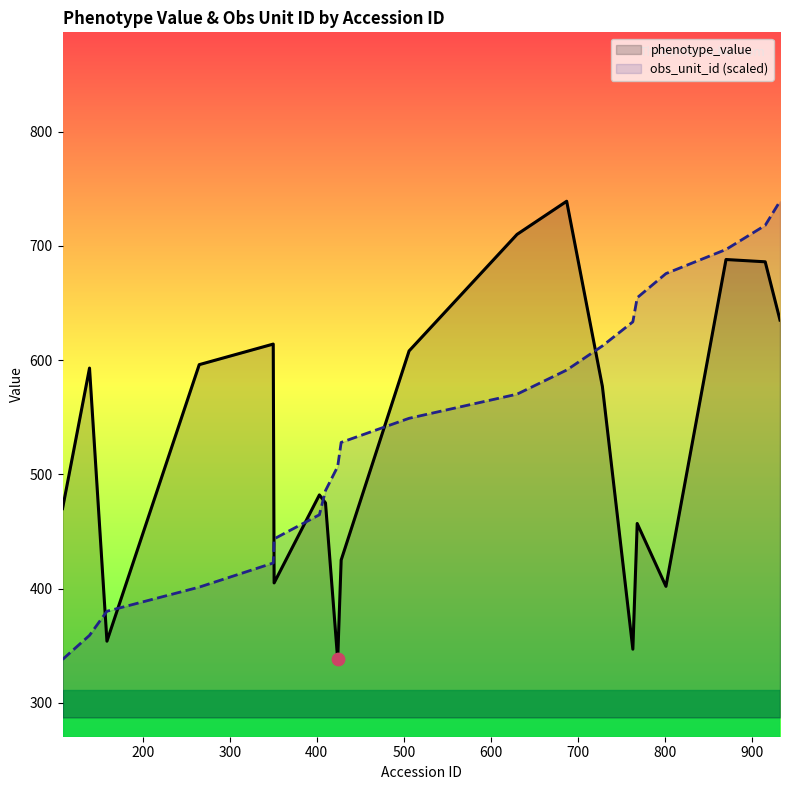

Which series has the largest Y range (max minus min)?

phenotype_value